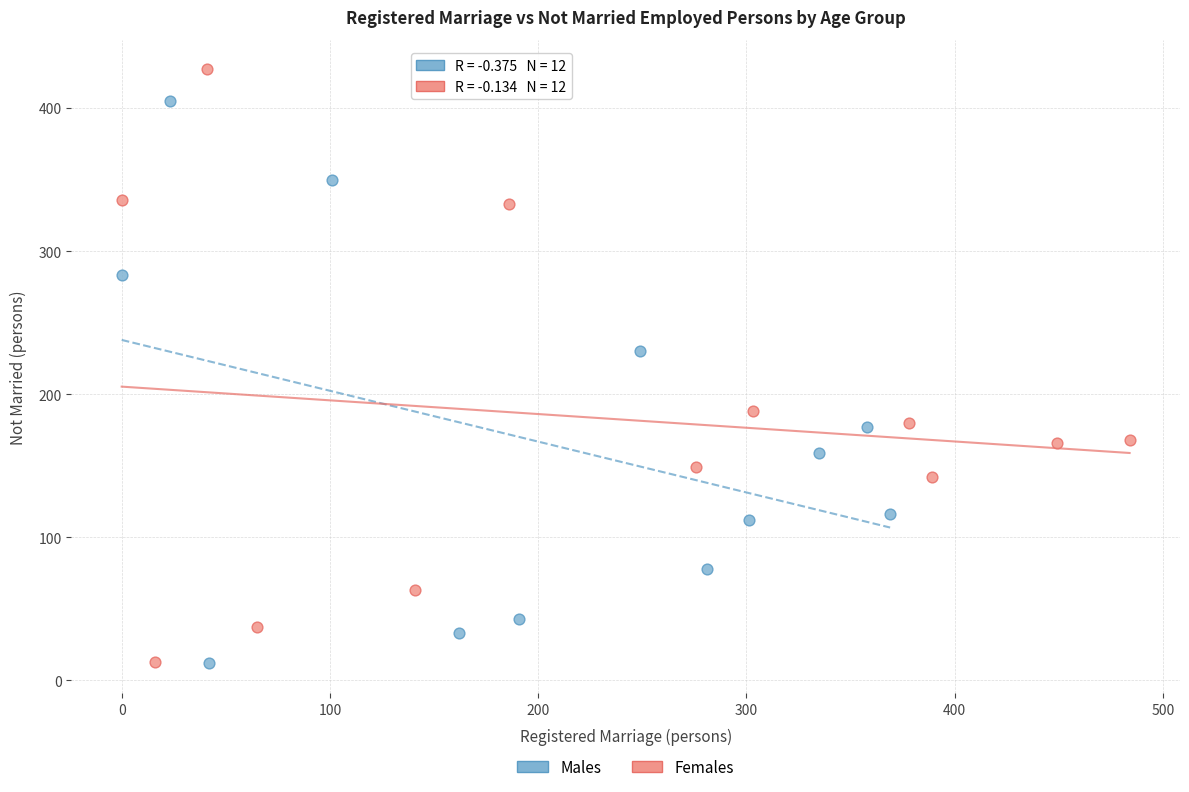

Which series contains the highest Y value?

Females